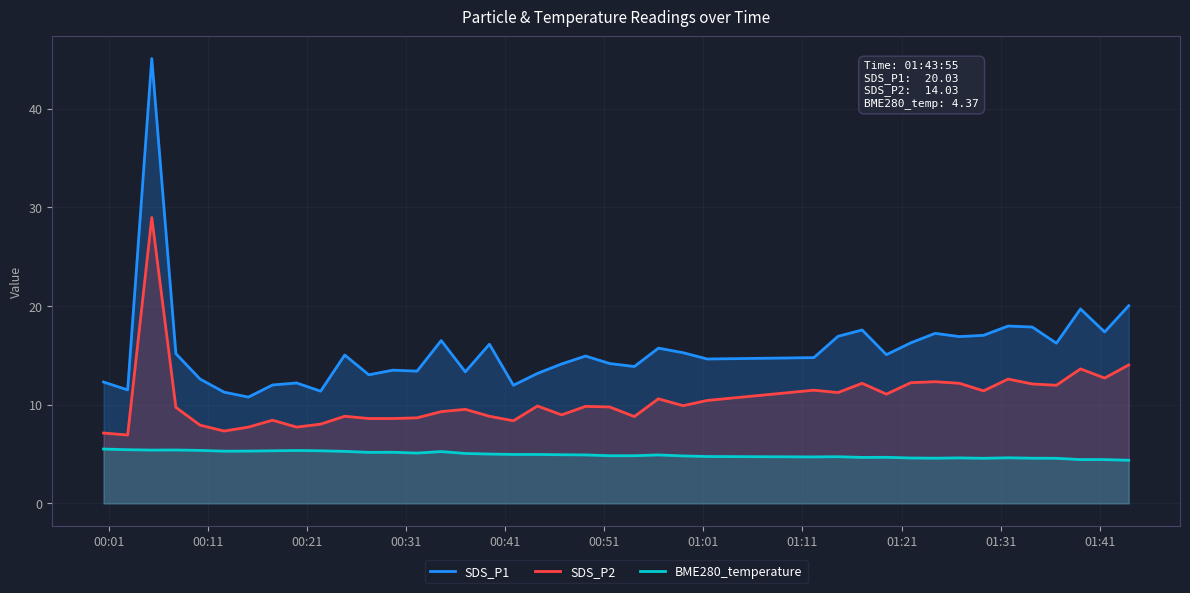

Which series has the largest range (max minus min)?

SDS_P1